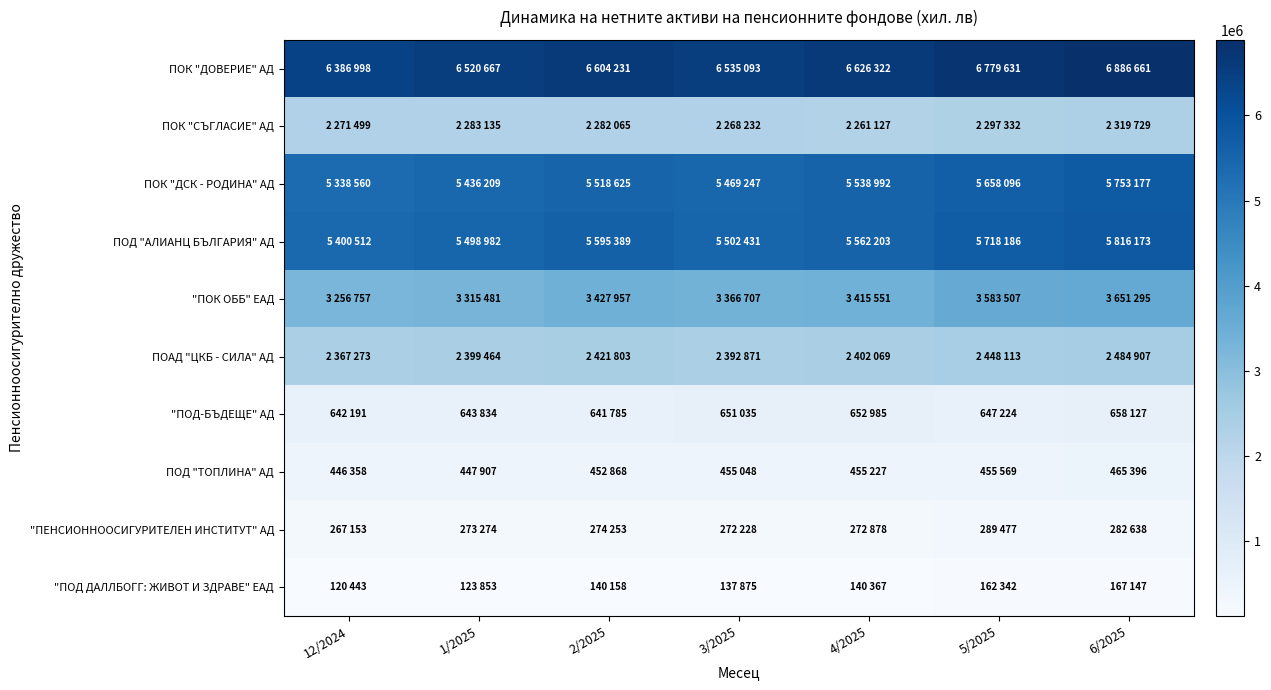

Reading left to right, extract all data points from this chart.

ПОК "ДОВЕРИЕ" АД: 12/2024=6386998	1/2025=6520667	2/2025=6604231	3/2025=6535093	4/2025=6626322	5/2025=6779631	6/2025=6886661
ПОК "СЪГЛАСИЕ" АД: 12/2024=2271499	1/2025=2283135	2/2025=2282065	3/2025=2268232	4/2025=2261127	5/2025=2297332	6/2025=2319729
ПОК "ДСК - РОДИНА" АД: 12/2024=5338560	1/2025=5436209	2/2025=5518625	3/2025=5469247	4/2025=5538992	5/2025=5658096	6/2025=5753177
ПОД "АЛИАНЦ БЪЛГАРИЯ" АД: 12/2024=5400512	1/2025=5498982	2/2025=5595389	3/2025=5502431	4/2025=5562203	5/2025=5718186	6/2025=5816173
"ПОК ОББ" ЕАД: 12/2024=3256757	1/2025=3315481	2/2025=3427957	3/2025=3366707	4/2025=3415551	5/2025=3583507	6/2025=3651295
ПОАД "ЦКБ - СИЛА" АД: 12/2024=2367273	1/2025=2399464	2/2025=2421803	3/2025=2392871	4/2025=2402069	5/2025=2448113	6/2025=2484907
"ПОД-БЪДЕЩЕ" АД: 12/2024=642191	1/2025=643834	2/2025=641785	3/2025=651035	4/2025=652985	5/2025=647224	6/2025=658127
ПОД "ТОПЛИНА" АД: 12/2024=446358	1/2025=447907	2/2025=452868	3/2025=455048	4/2025=455227	5/2025=455569	6/2025=465396
"ПЕНСИОННООСИГУРИТЕЛЕН ИНСТИТУТ" АД: 12/2024=267153	1/2025=273274	2/2025=274253	3/2025=272228	4/2025=272878	5/2025=289477	6/2025=282638
"ПОД ДАЛЛБОГГ: ЖИВОТ И ЗДРАВЕ" ЕАД: 12/2024=120443	1/2025=123853	2/2025=140158	3/2025=137875	4/2025=140367	5/2025=162342	6/2025=167147